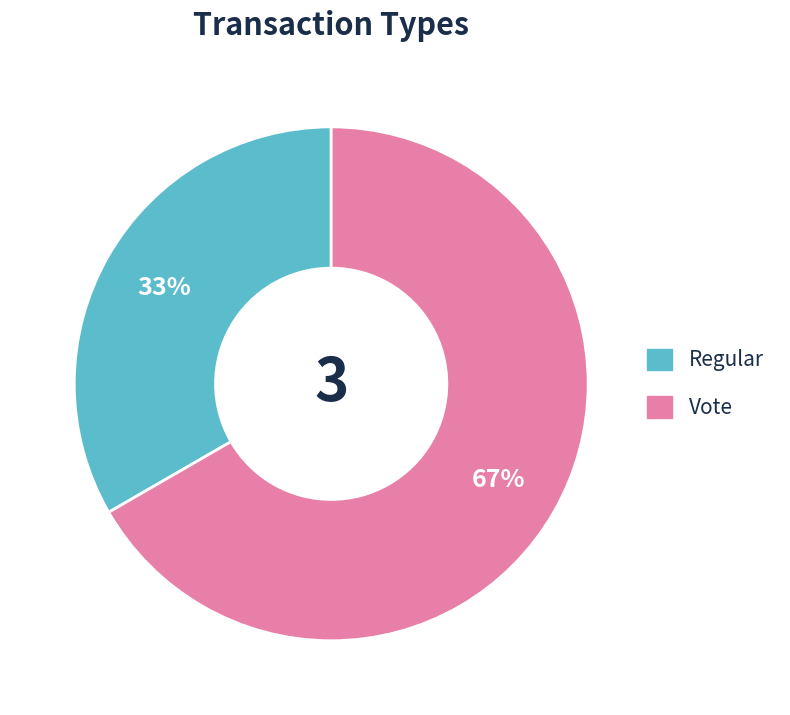

To the nearest percent, what portion does Vote represent?

67%